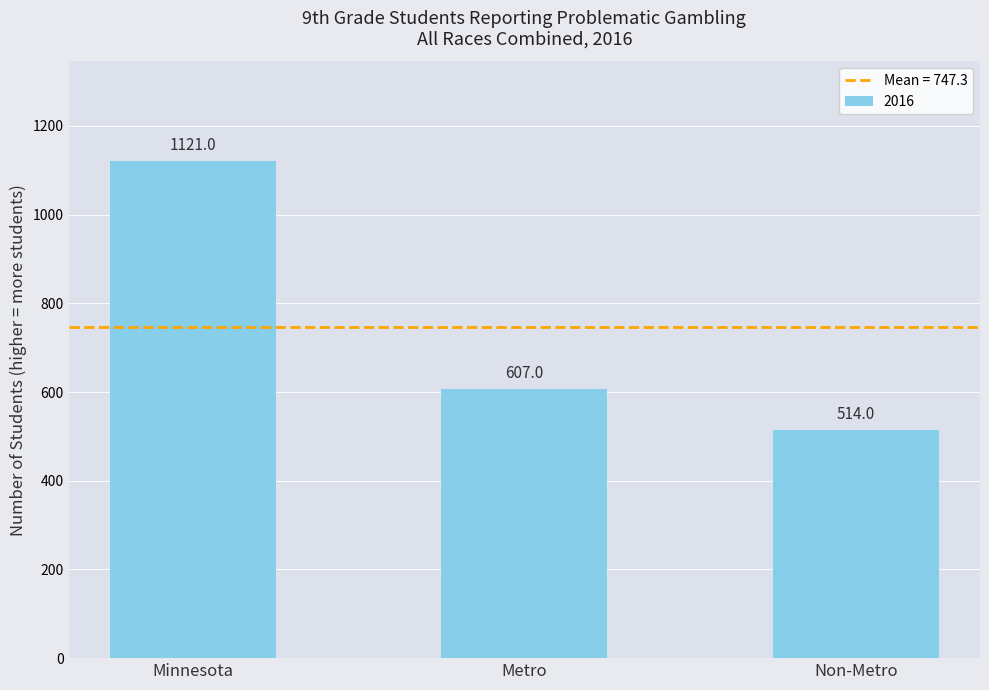

The value at Metro is 607. True or false?

True